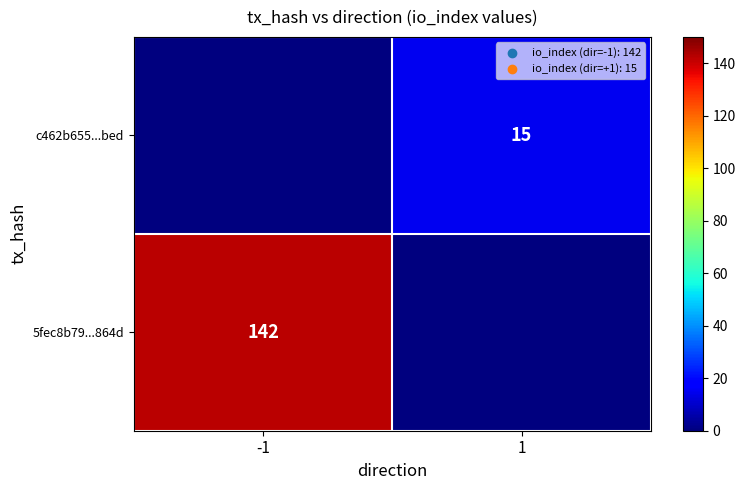

The 5fec8b79...864d series shows 142 at -1. True or false?

True